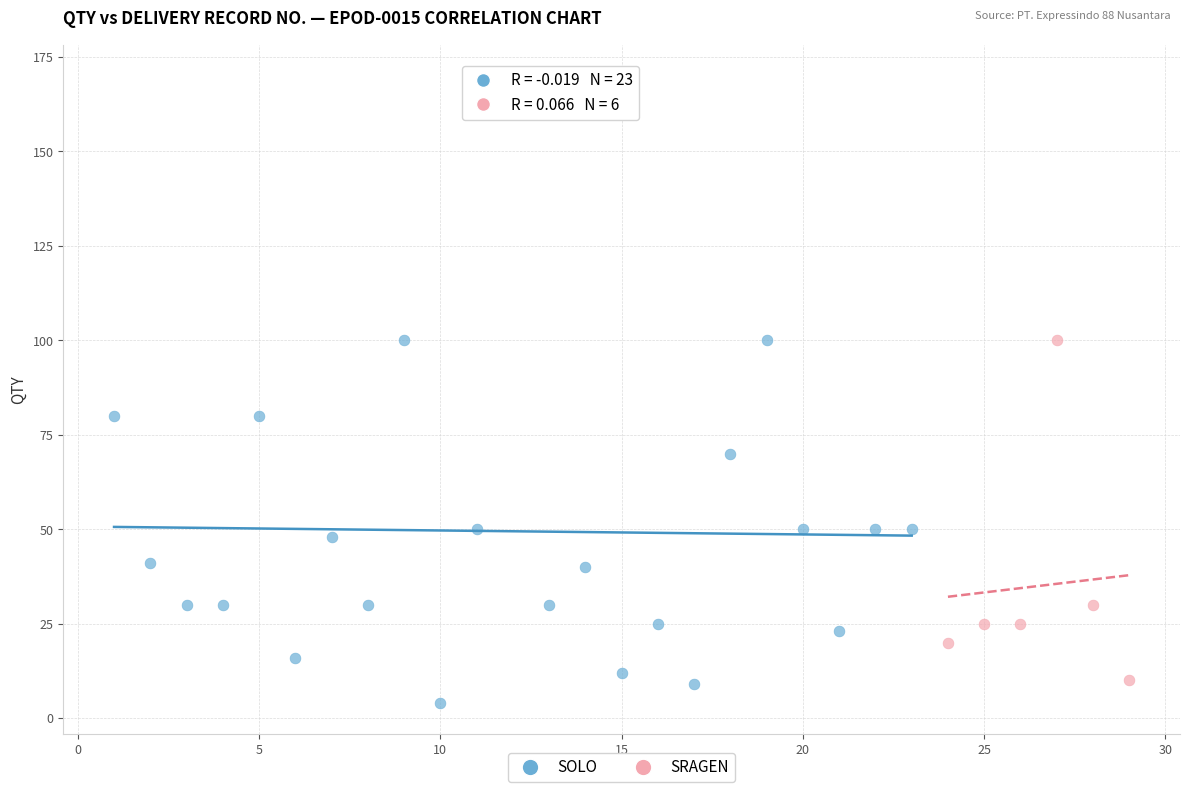

Which series reaches the maximum Y coordinate?

SOLO